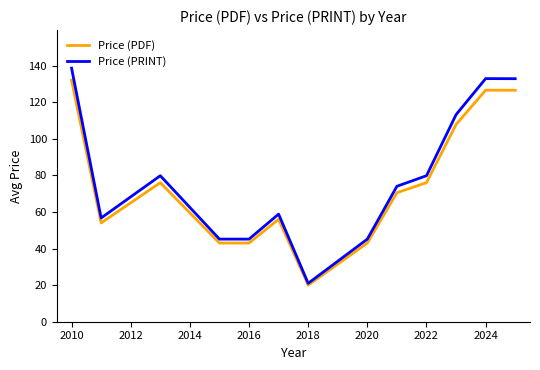

Which series has the largest range (max minus min)?

Price (PRINT)